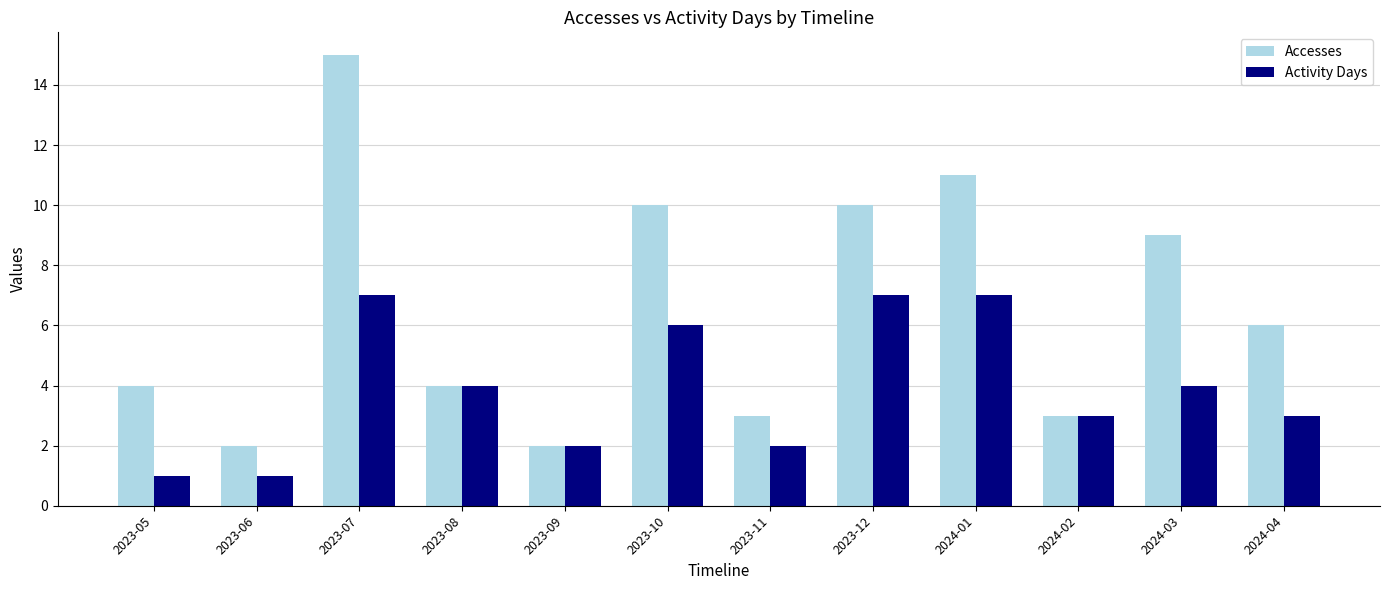

How many groups of bars are there?

12